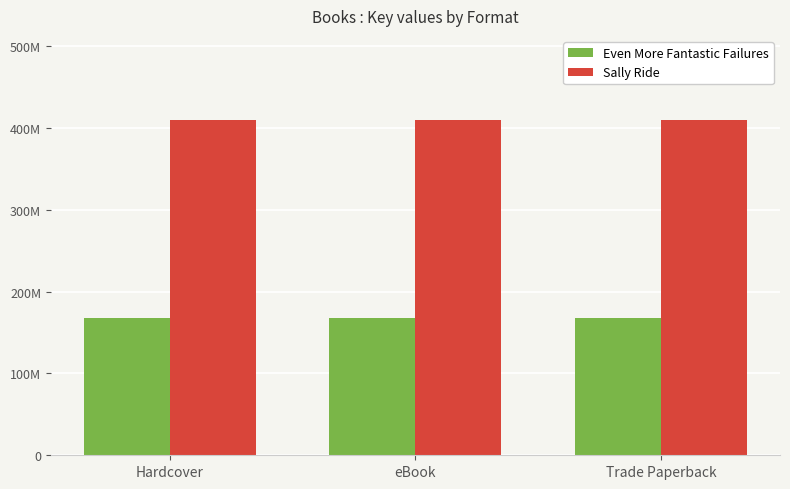

Which series has the largest total across all categories?

Sally Ride